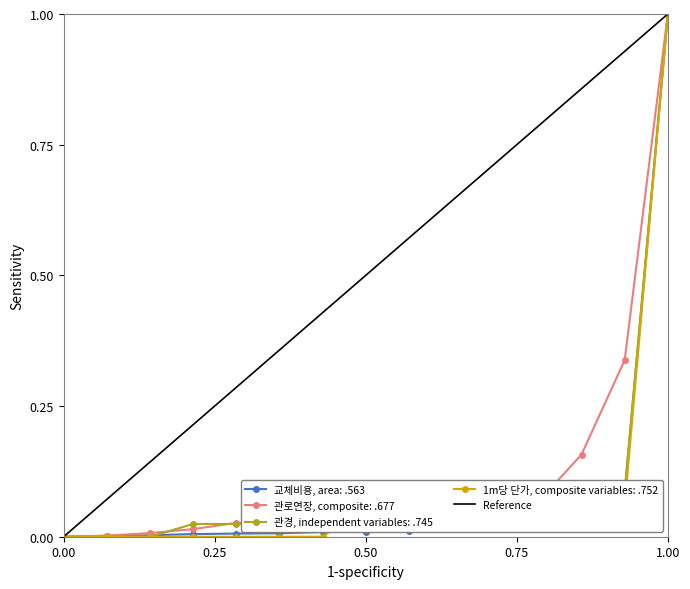

At which label does 1m당 단가, composite variables: .752 reach its peak?

1.00